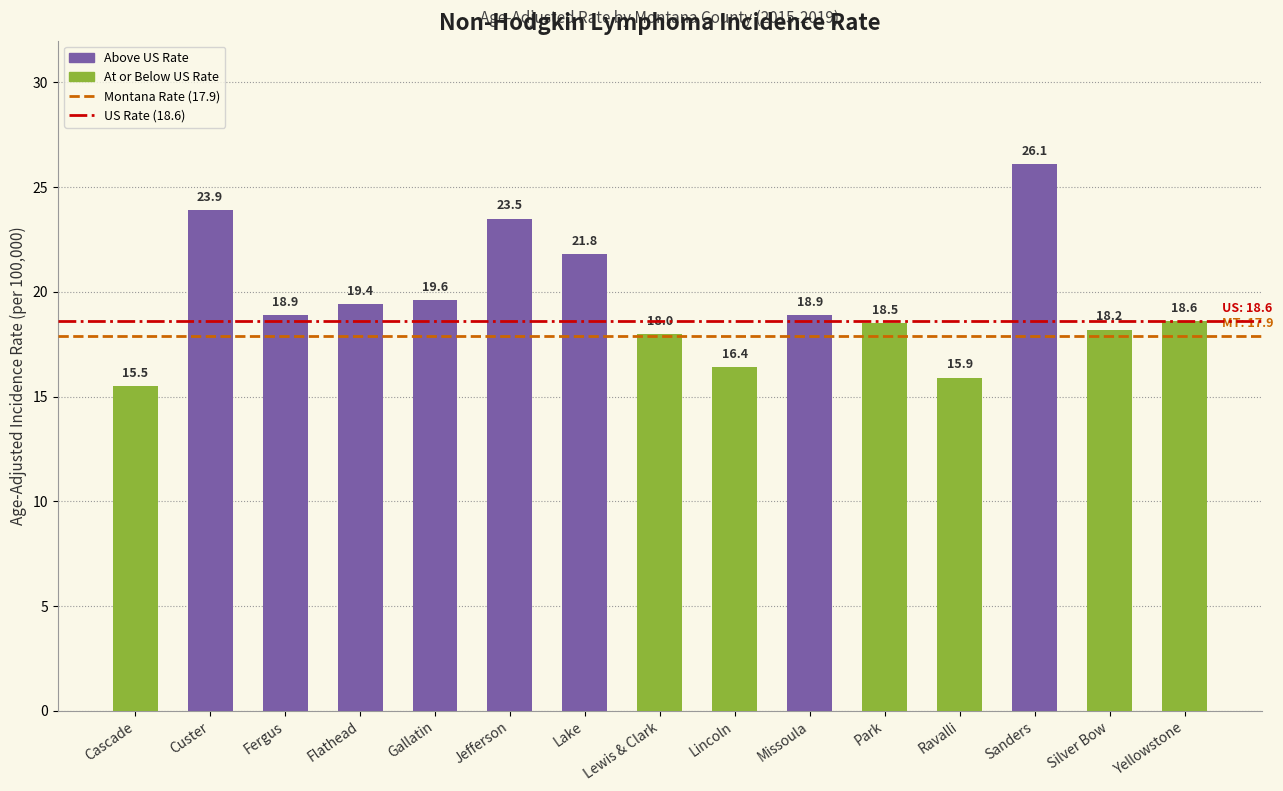

What is the difference between the maximum and minimum values?

10.6